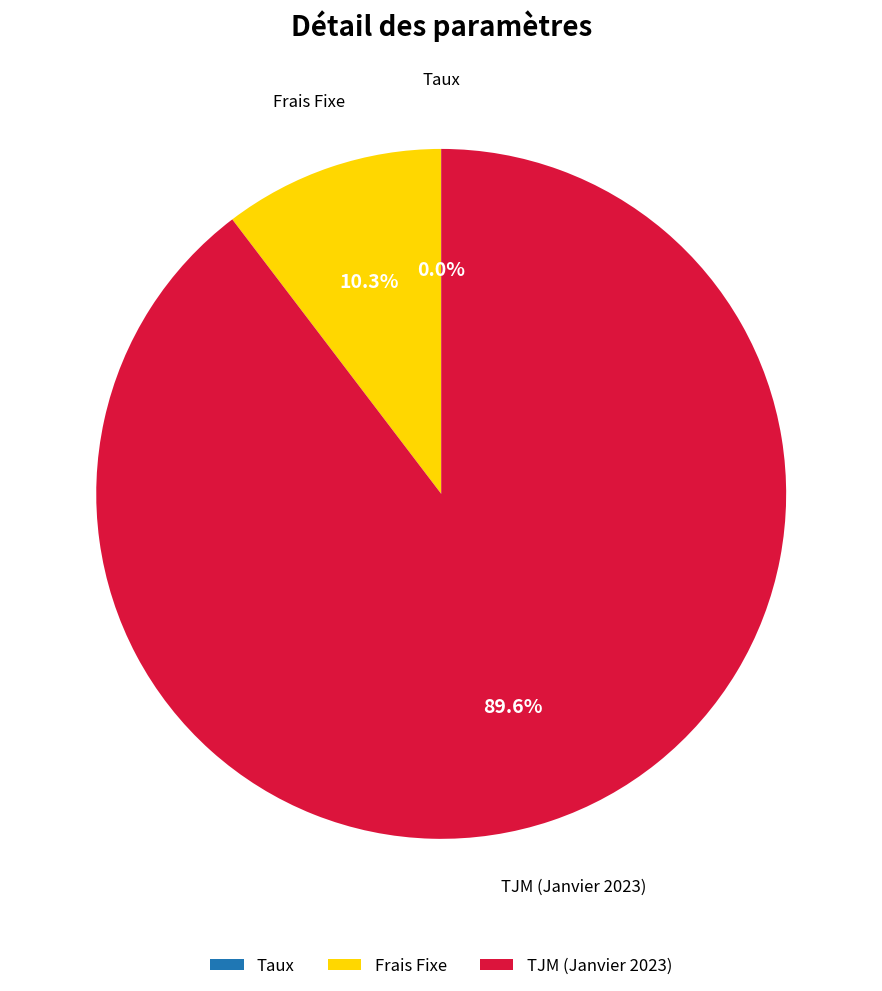

Which category has the biggest portion of the pie?

TJM (Janvier 2023)